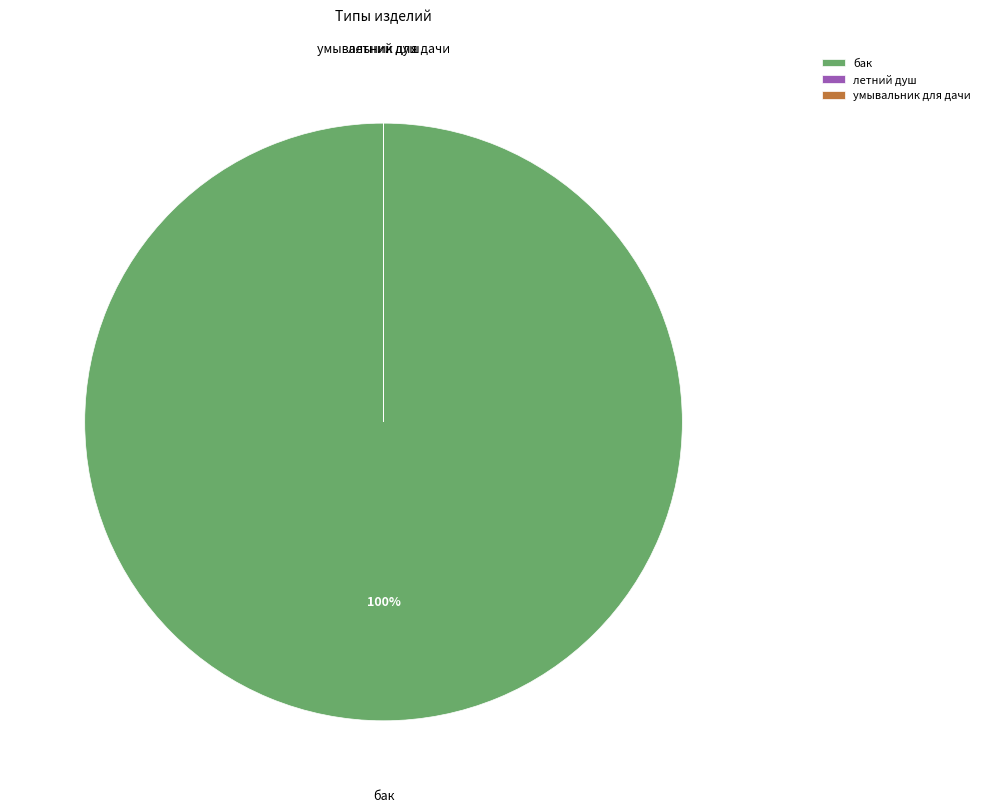

To the nearest percent, what is the average slice percentage?

33%